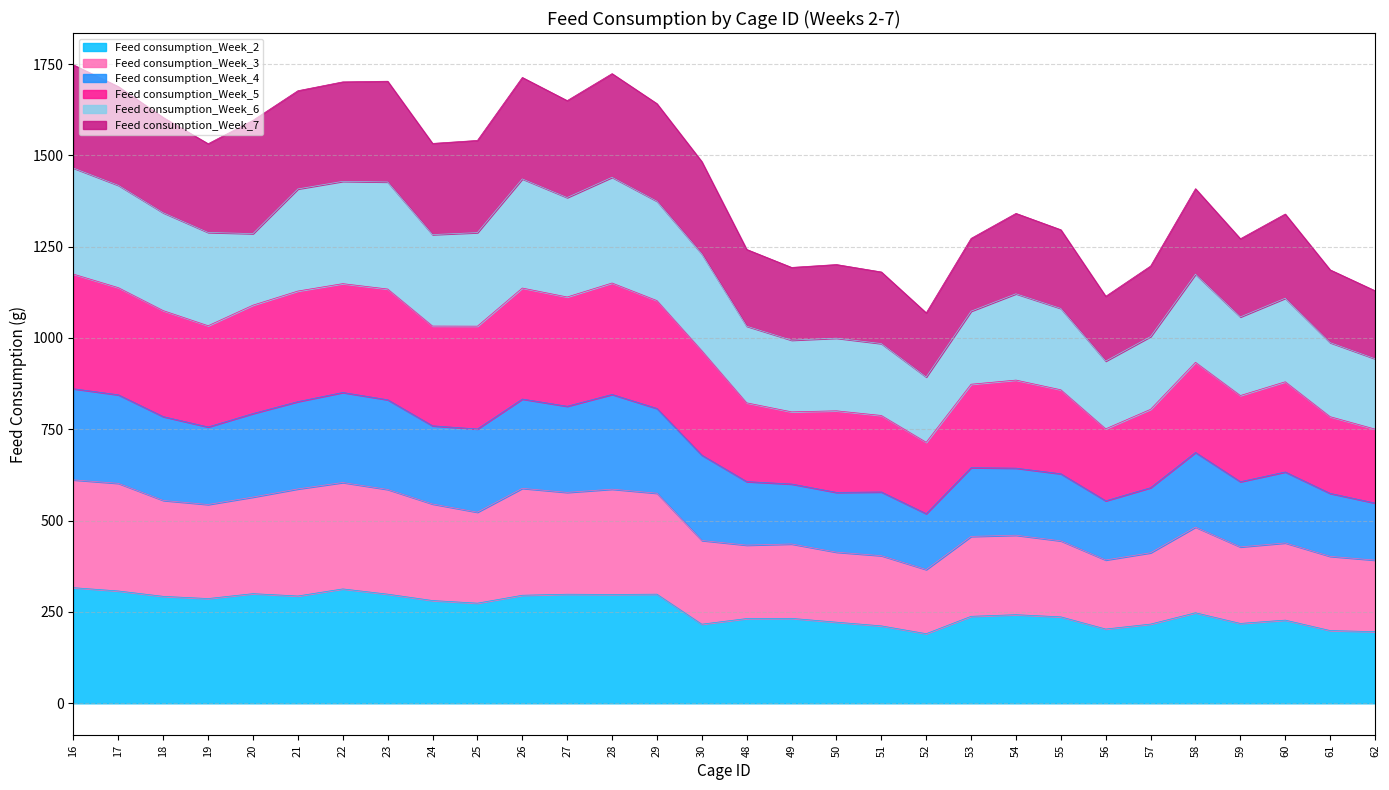

True or false: Feed consumption_Week_3 and Feed consumption_Week_2 cross at least once.

False